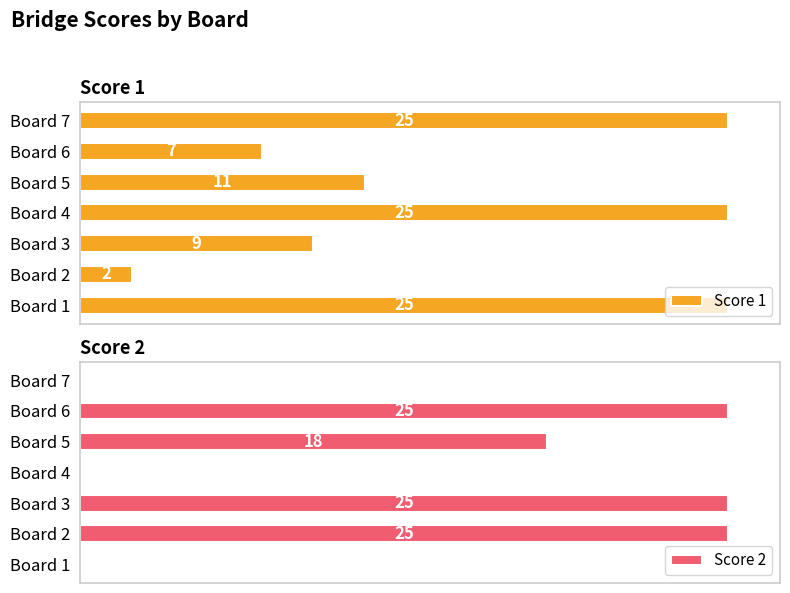

Count the Score 2 values in the range 0 to 25.

7